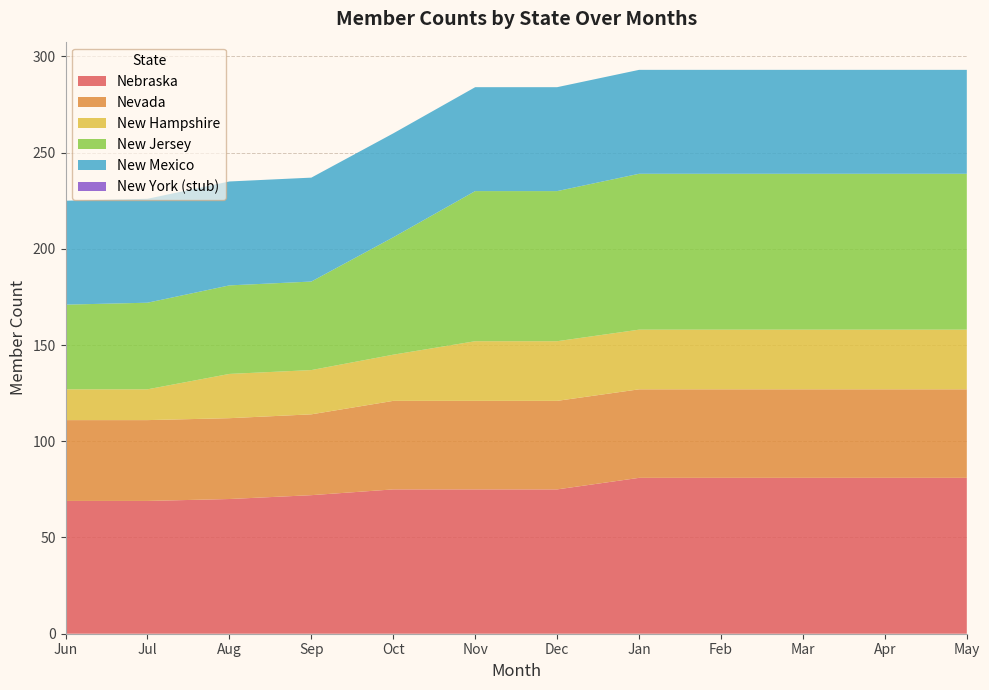

Reading right to left, what are all the values shown in this chart?

Nebraska: May=81	Apr=81	Mar=81	Feb=81	Jan=81	Dec=75	Nov=75	Oct=75	Sep=72	Aug=70	Jul=69	Jun=69
Nevada: May=46	Apr=46	Mar=46	Feb=46	Jan=46	Dec=46	Nov=46	Oct=46	Sep=42	Aug=42	Jul=42	Jun=42
New Hampshire: May=31	Apr=31	Mar=31	Feb=31	Jan=31	Dec=31	Nov=31	Oct=24	Sep=23	Aug=23	Jul=16	Jun=16
New Jersey: May=81	Apr=81	Mar=81	Feb=81	Jan=81	Dec=78	Nov=78	Oct=61	Sep=46	Aug=46	Jul=45	Jun=44
New Mexico: May=54	Apr=54	Mar=54	Feb=54	Jan=54	Dec=54	Nov=54	Oct=54	Sep=54	Aug=54	Jul=54	Jun=54
New York (stub): May=0	Apr=0	Mar=0	Feb=0	Jan=0	Dec=0	Nov=0	Oct=0	Sep=0	Aug=0	Jul=0	Jun=0